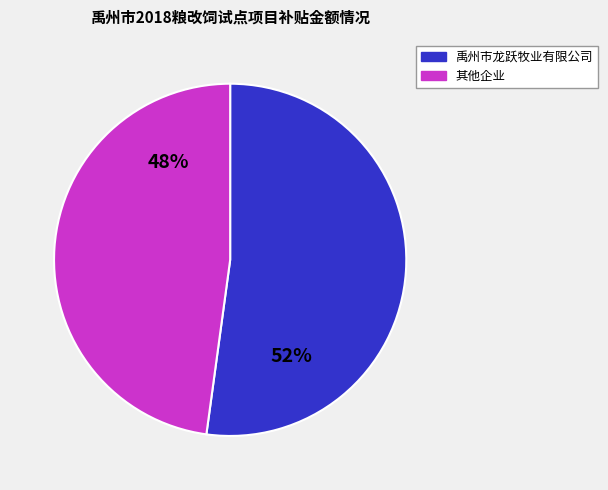

To the nearest percent, what is the difference between the largest and smallest slice percentages?

4%